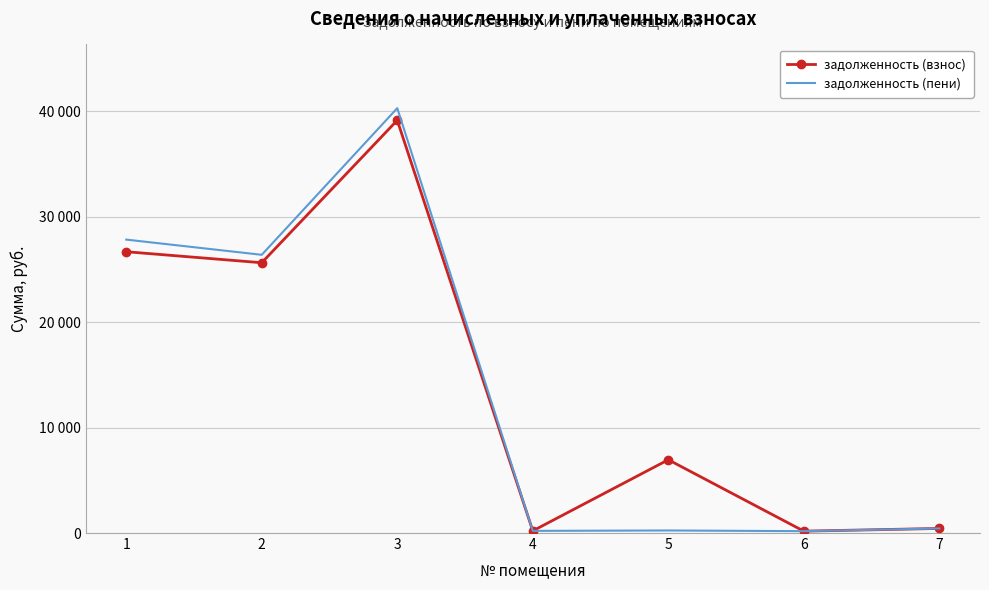

Rank the categories by задолженность (пени) value from lowest to highest.

6, 4, 5, 7, 2, 1, 3